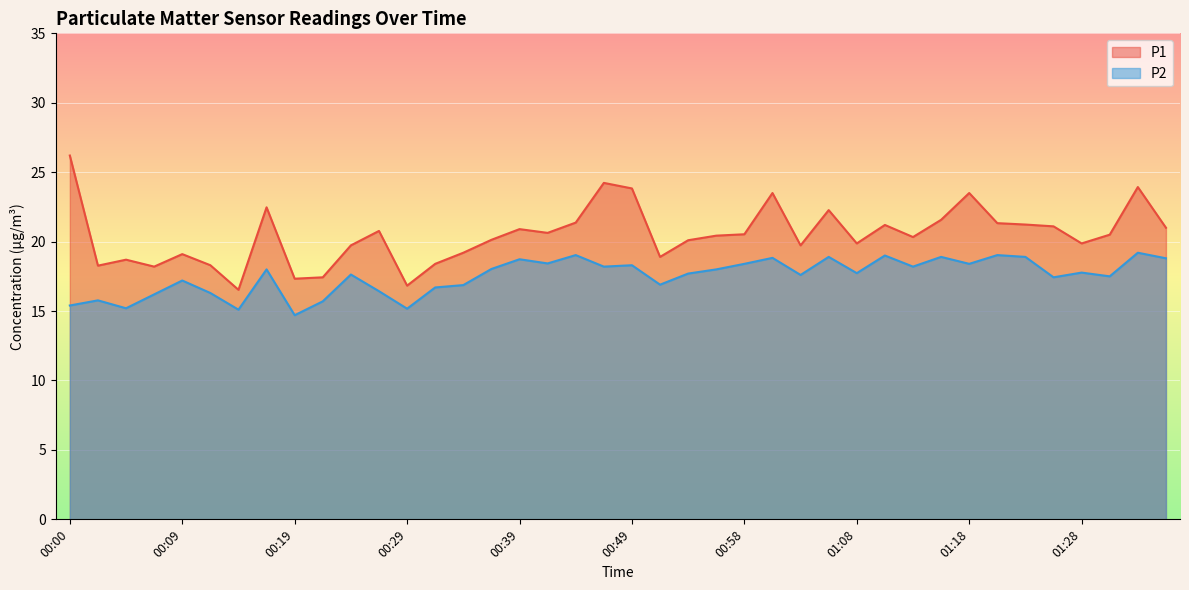

Which series has the widest spread of values?

P1